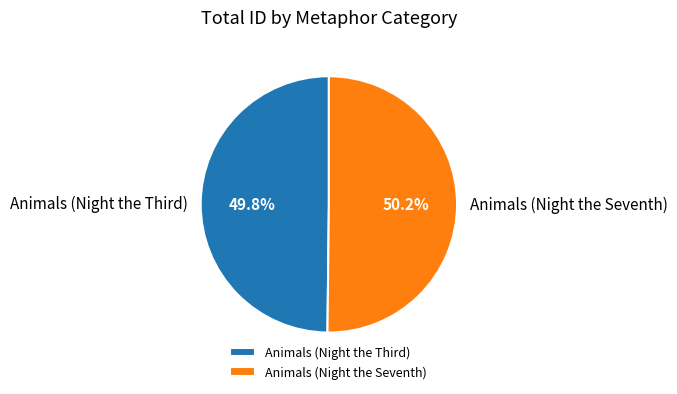

To the nearest percent, what is the average slice percentage?

50%